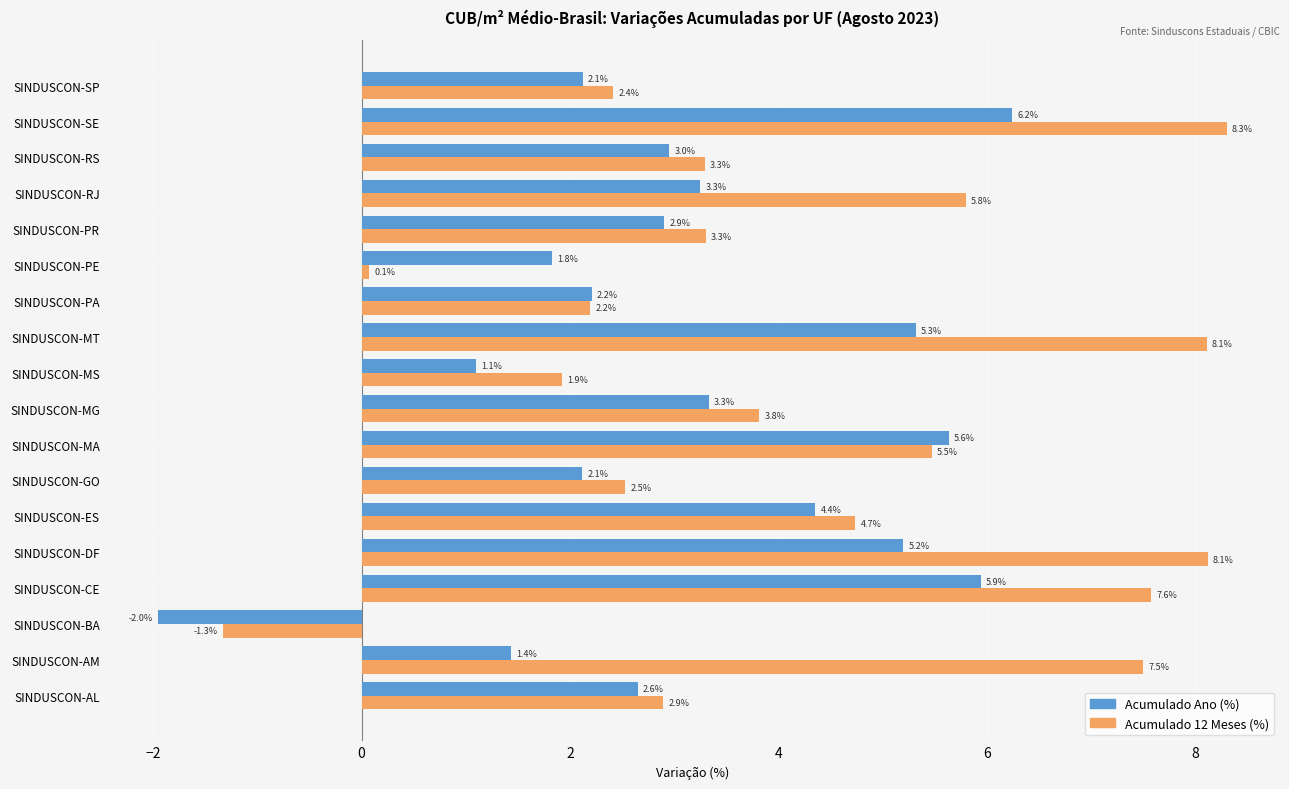

Which series has the largest range (max minus min)?

Acumulado 12 Meses (%)